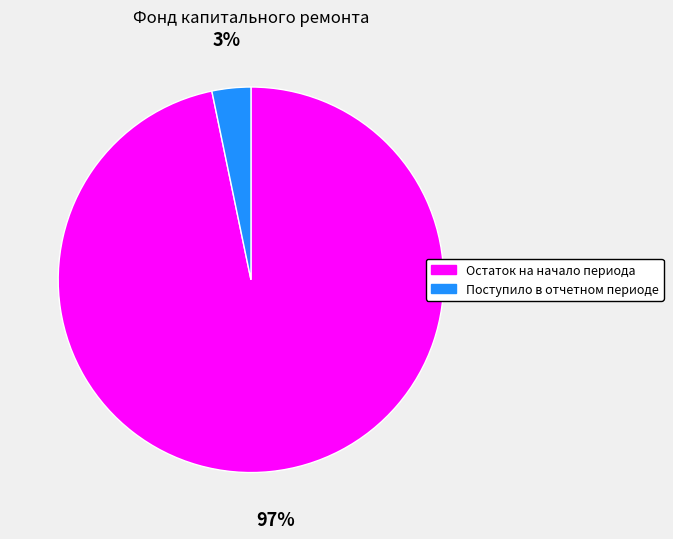

Which has a higher value, Остаток на начало периода or Поступило в отчетном периоде?

Остаток на начало периода